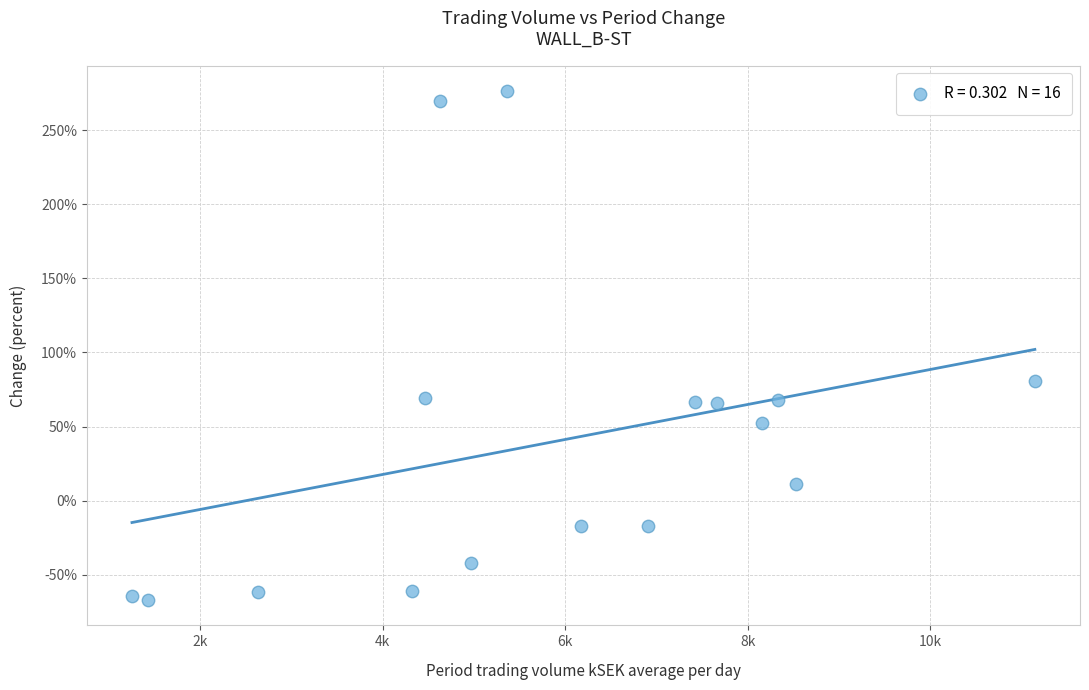

What is the range of Y values (max minus min)?

343.5